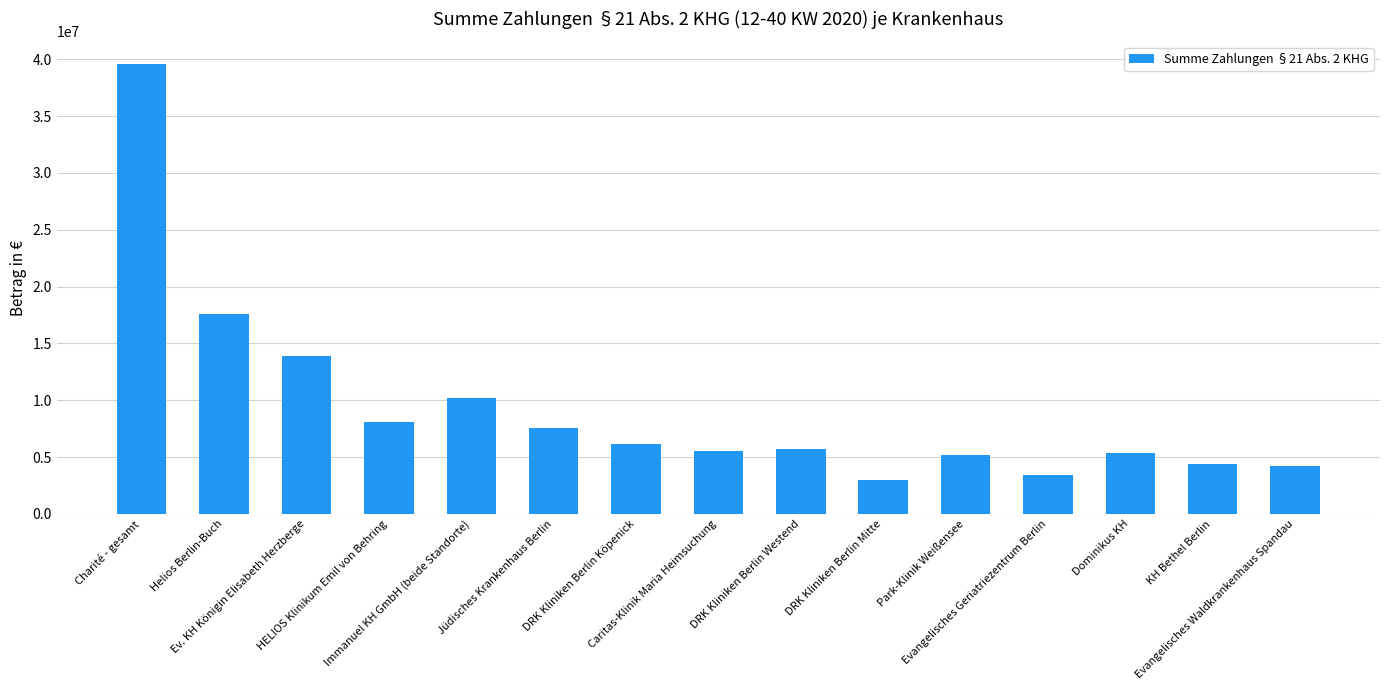

Does the chart contain stacked bars?

No